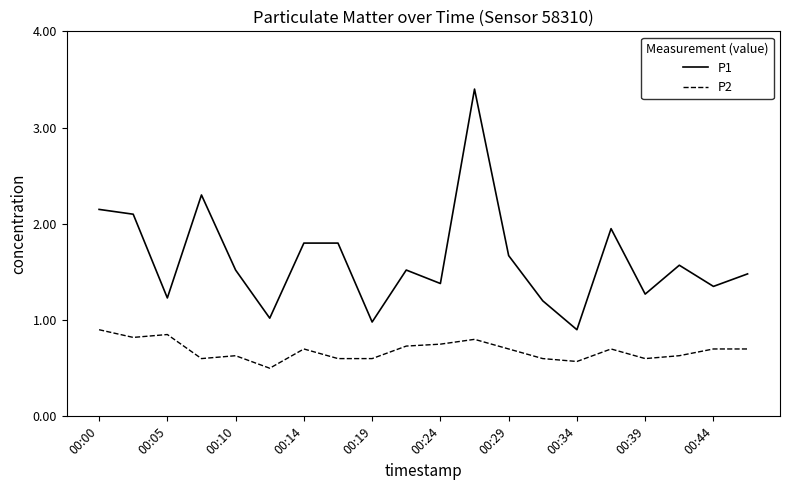

True or false: P2 and P1 intersect in this chart.

False